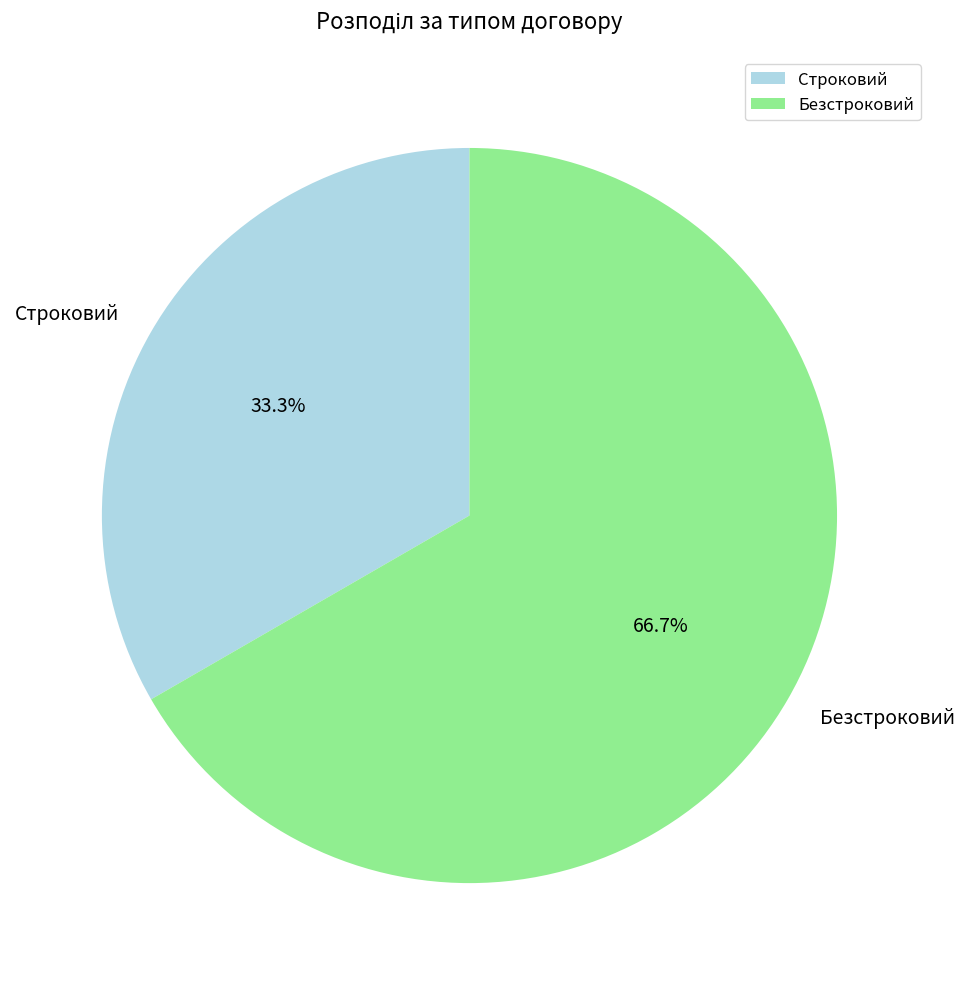

Is there any slice that represents more than half of the pie?

Yes